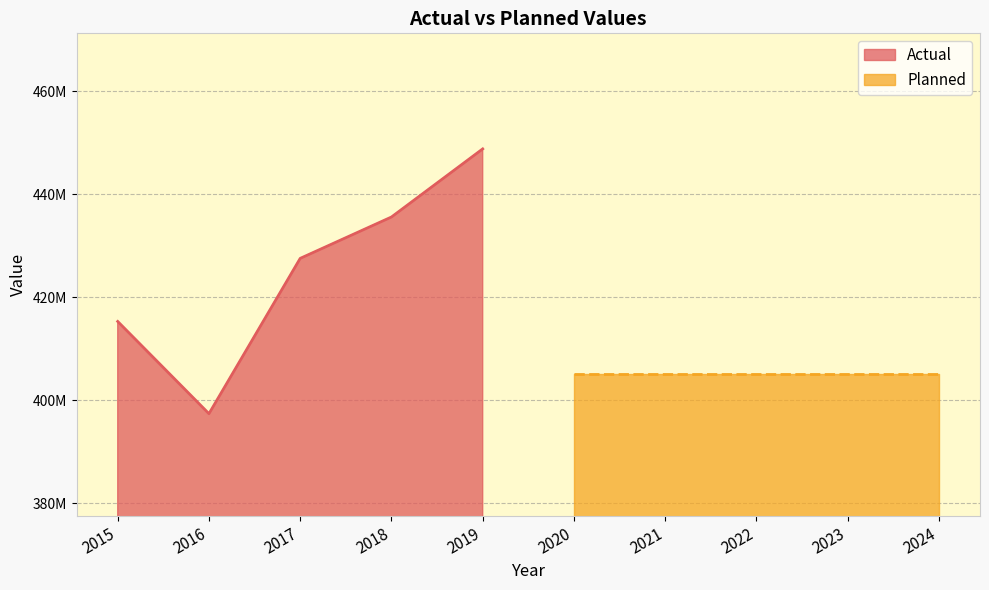

Is it true that the value at 2019 is 268636291.5?

False